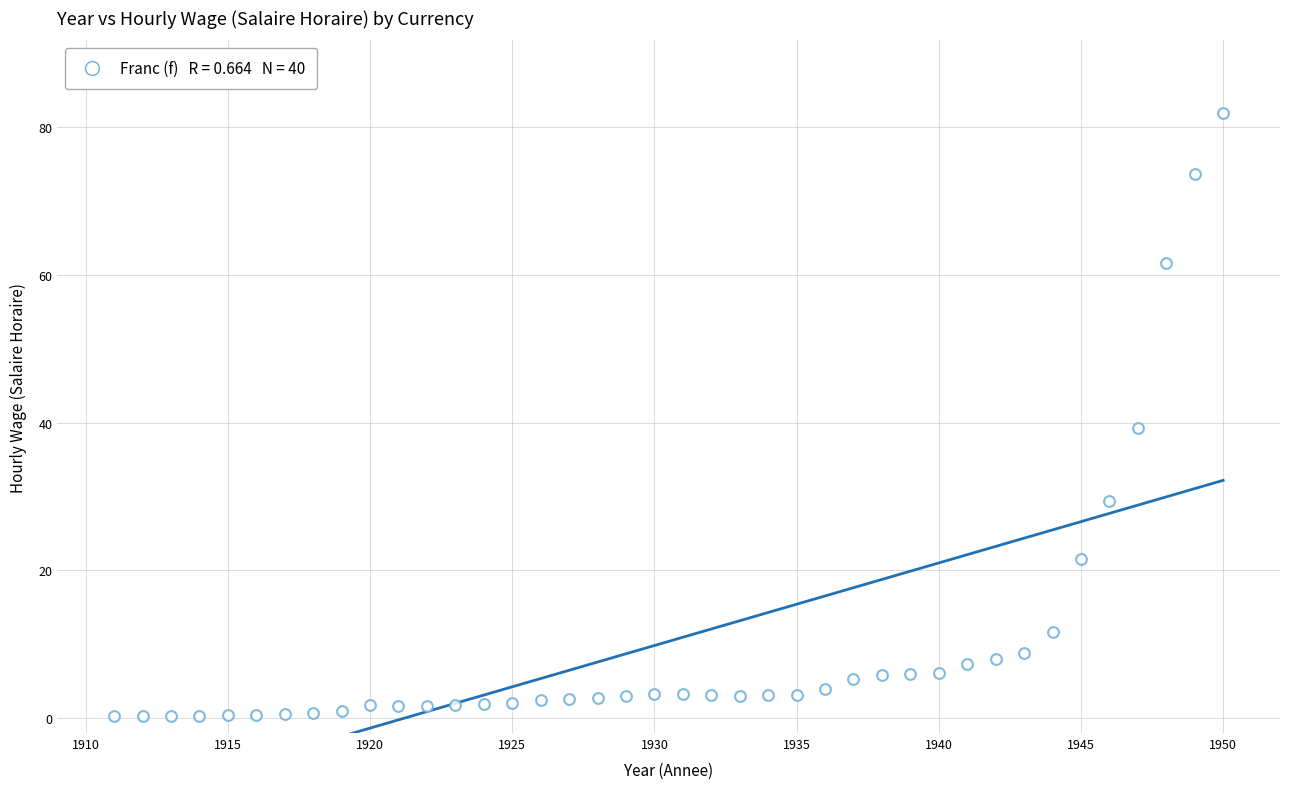

What Y value in the scatter plot is closest to 41?

39.3